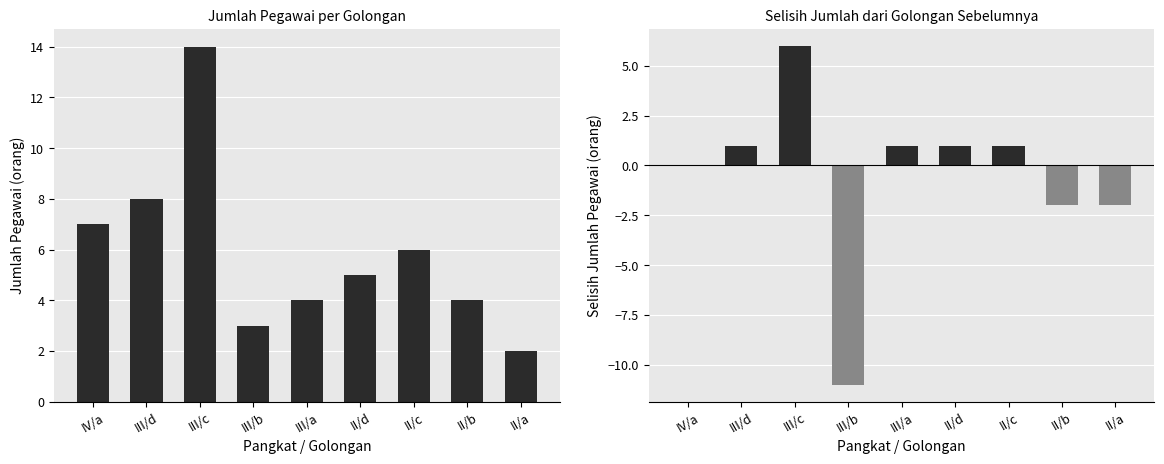

At which category is the sum across all series the highest?

III/c